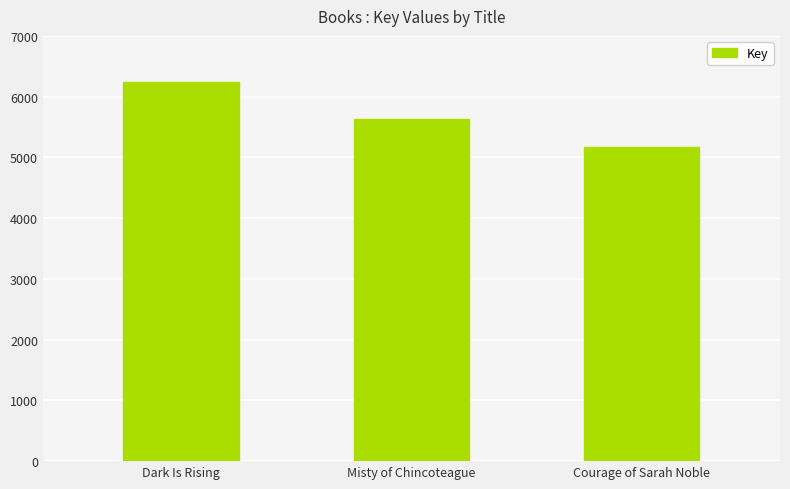

What is the smallest value displayed?

5167